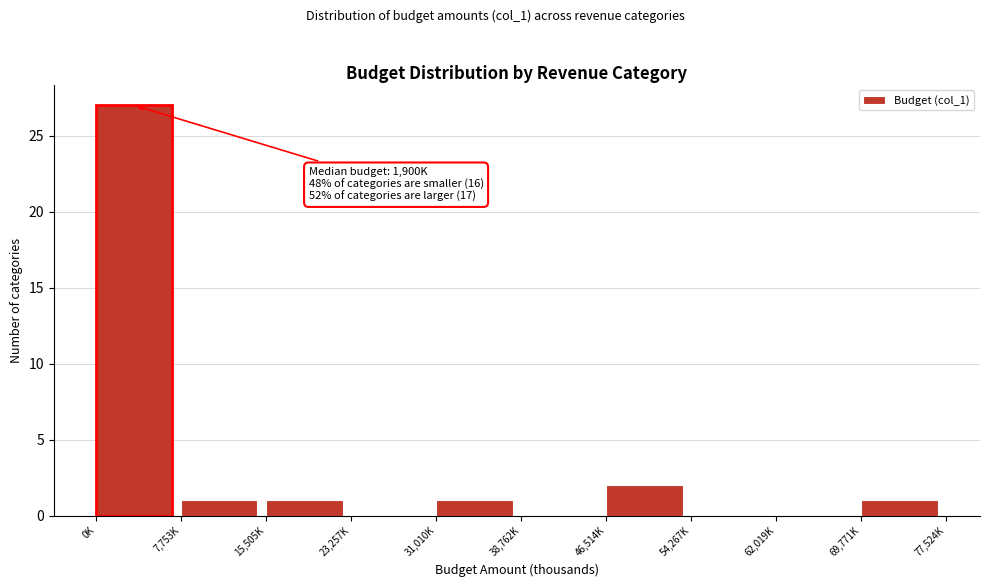

Reading left to right, transcribe all the data shown in this chart.

0K=27	7,753K=1	15,505K=1	23,257K=0	31,010K=1	38,762K=0	46,514K=2	54,267K=0	62,019K=0	69,771K=1